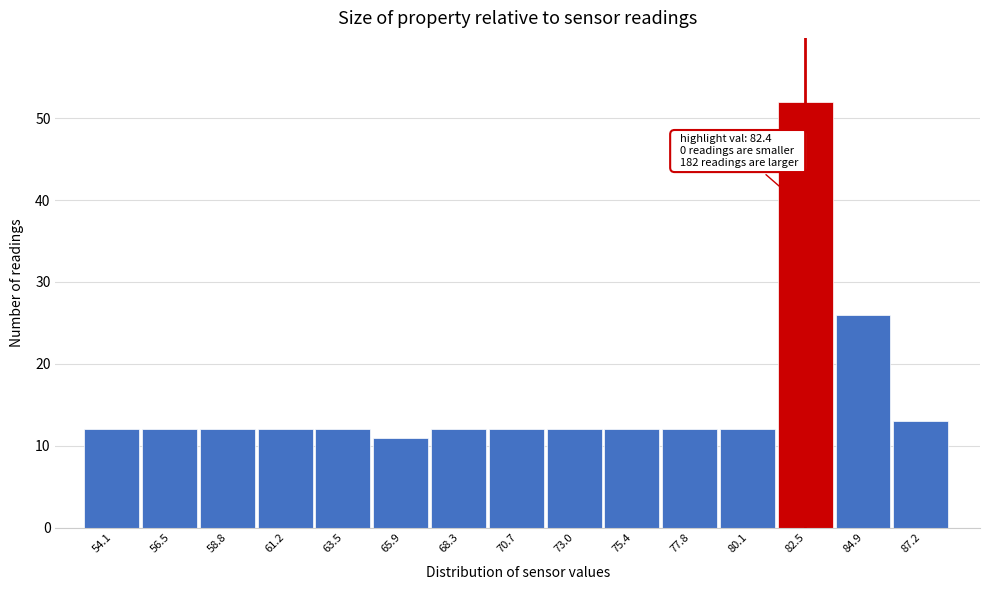

Over which range of the x-axis is the bar tallest?

81.5 to 83.5